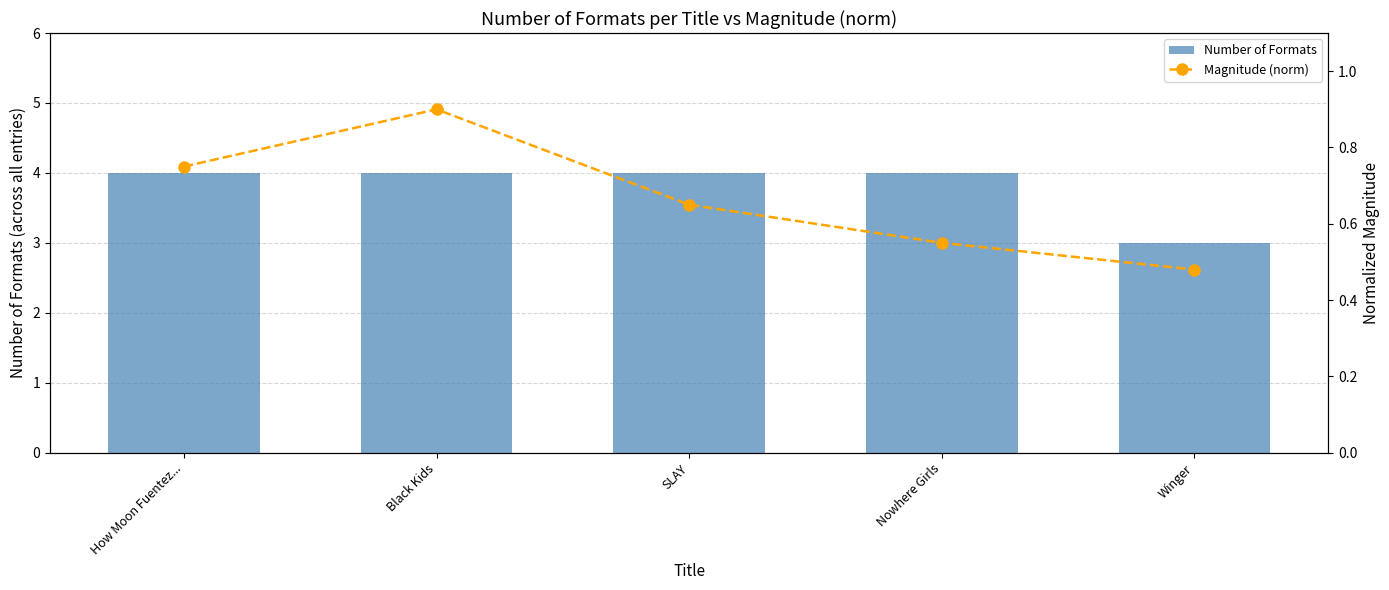

True or false: Magnitude (norm) has a value of 0.4 at Nowhere Girls.

False